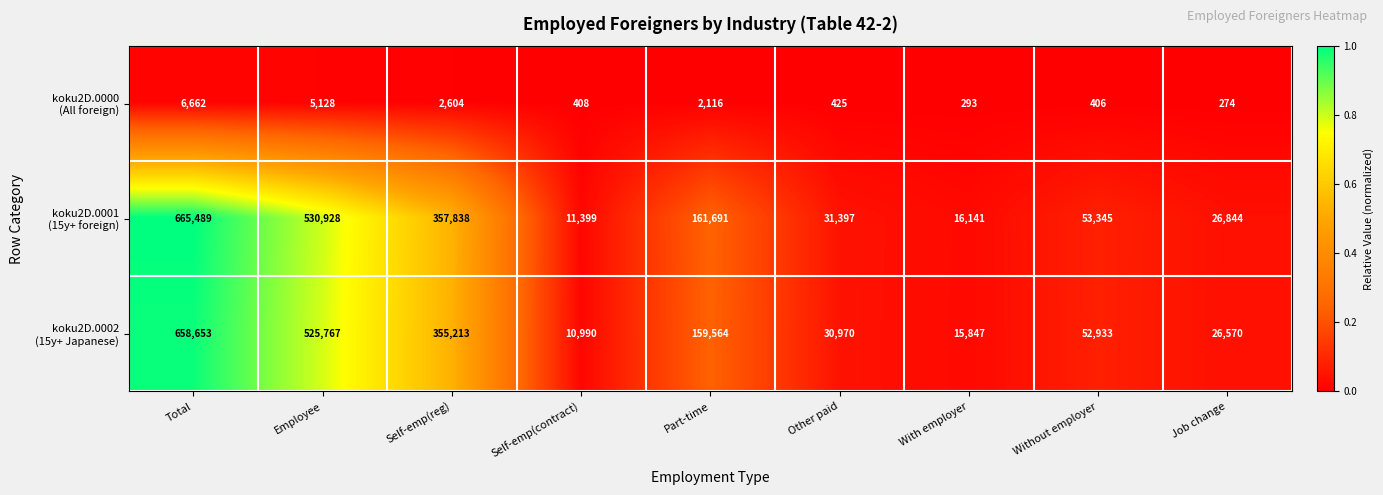

How many categories are shown in the chart?

9